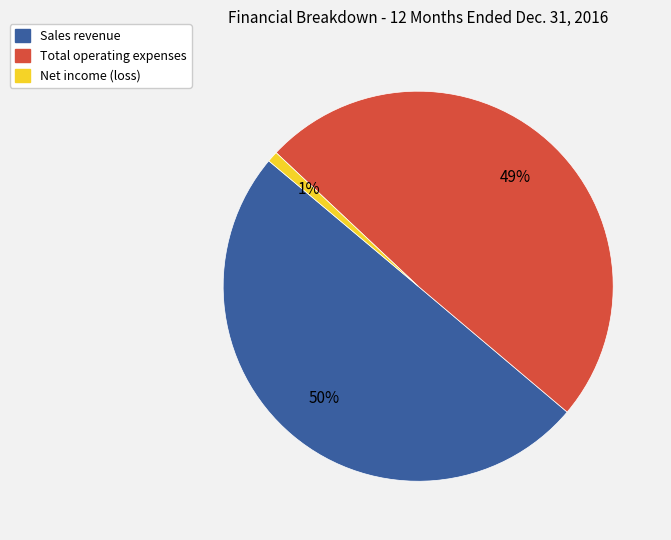

Do Sales revenue and Total operating expenses together represent more than half of the pie?

Yes